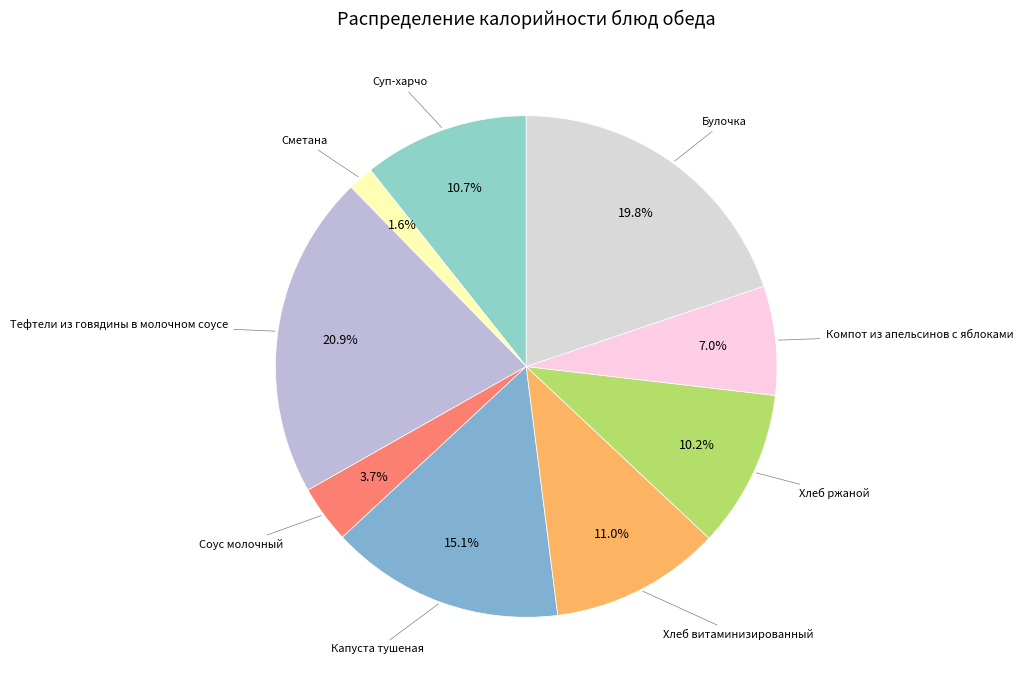

How many segments does this pie chart have?

9